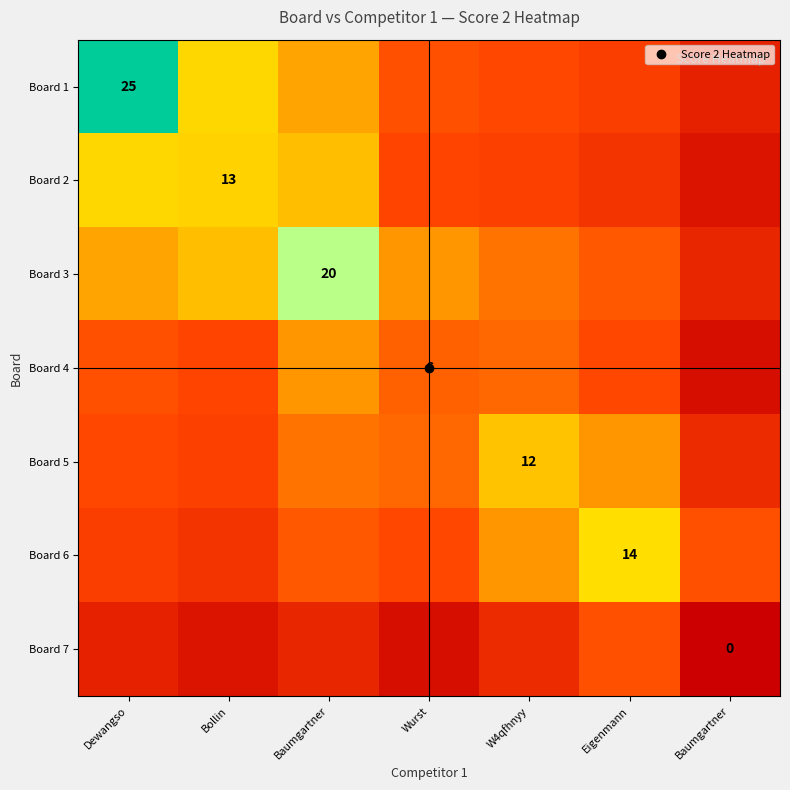

Is it true that Board 6 equals 0.1 at Baumgartner?

False